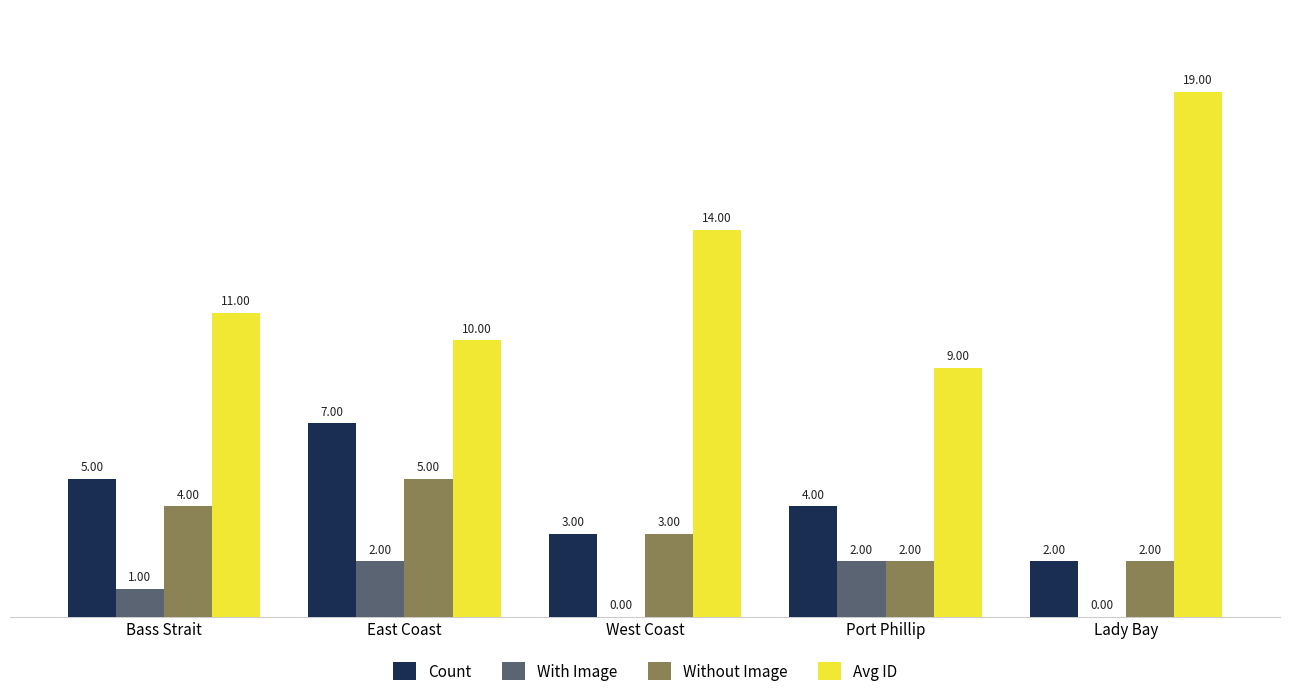

The Without Image series shows 3 at West Coast. True or false?

True